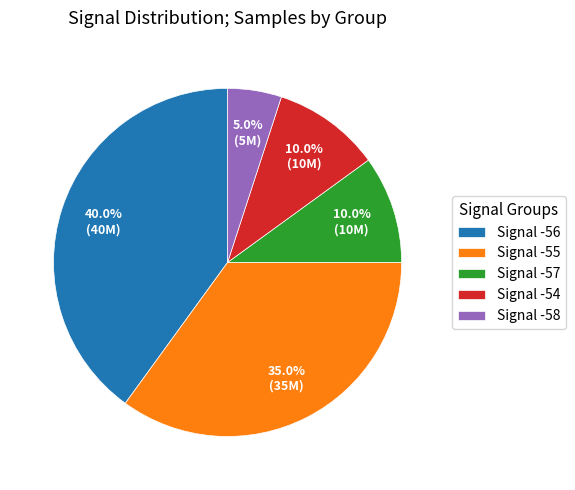

Which has a higher value, Signal -56 or Signal -55?

Signal -56